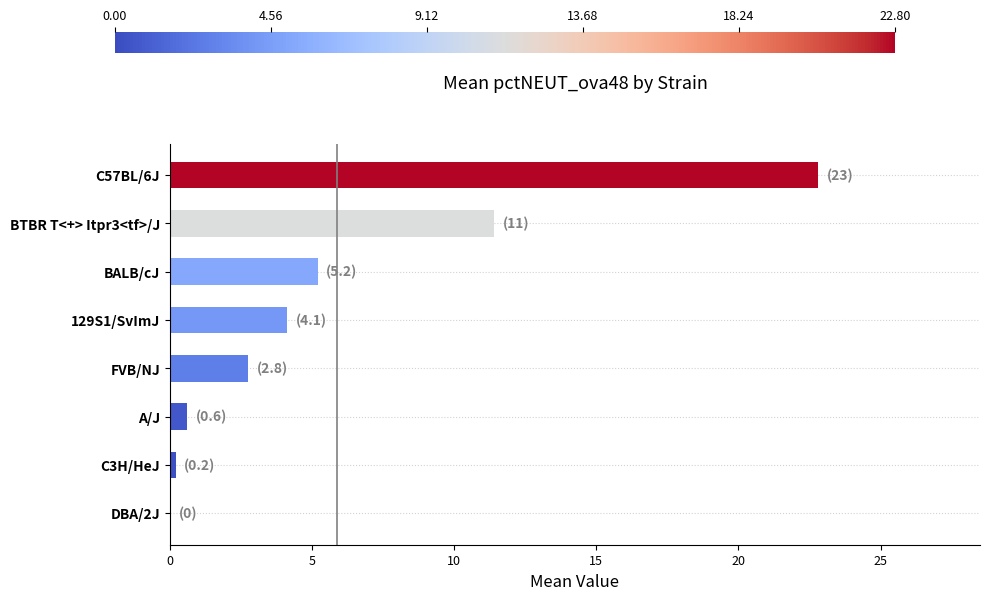

Which has a higher value, C57BL/6J or A/J?

C57BL/6J